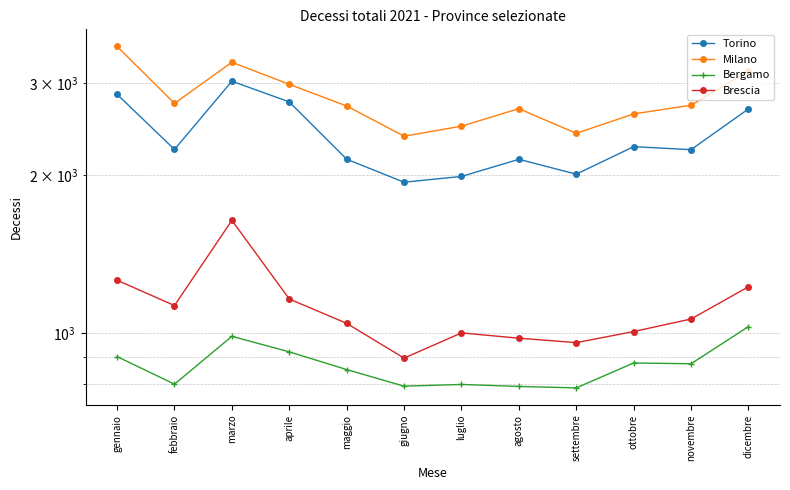

Which series has the widest spread of values?

Milano